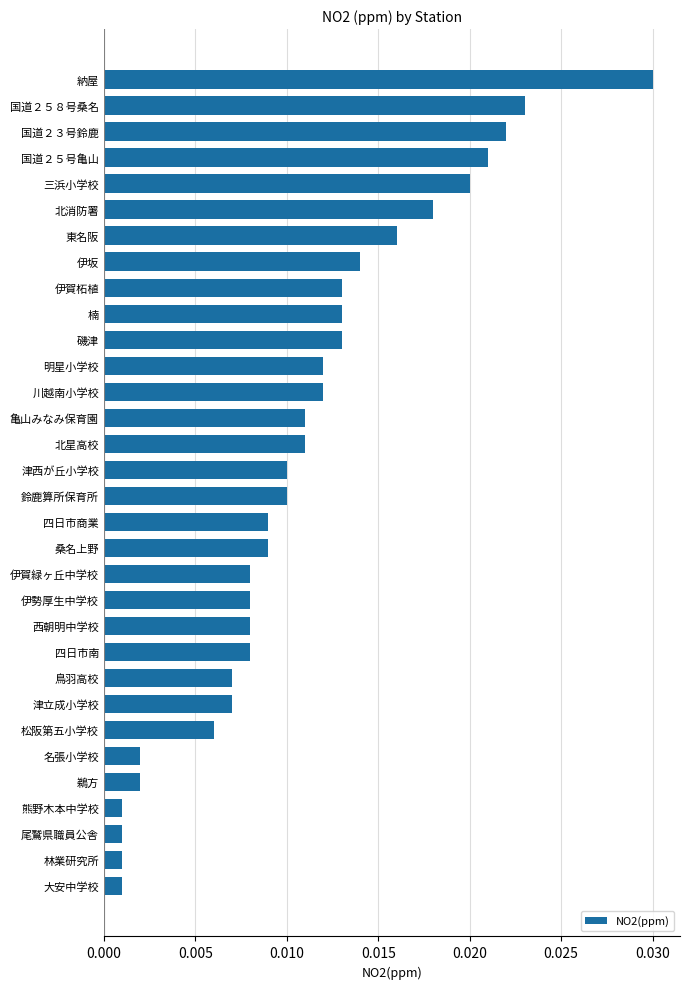

At which category does the chart reach its peak across all series?

納屋